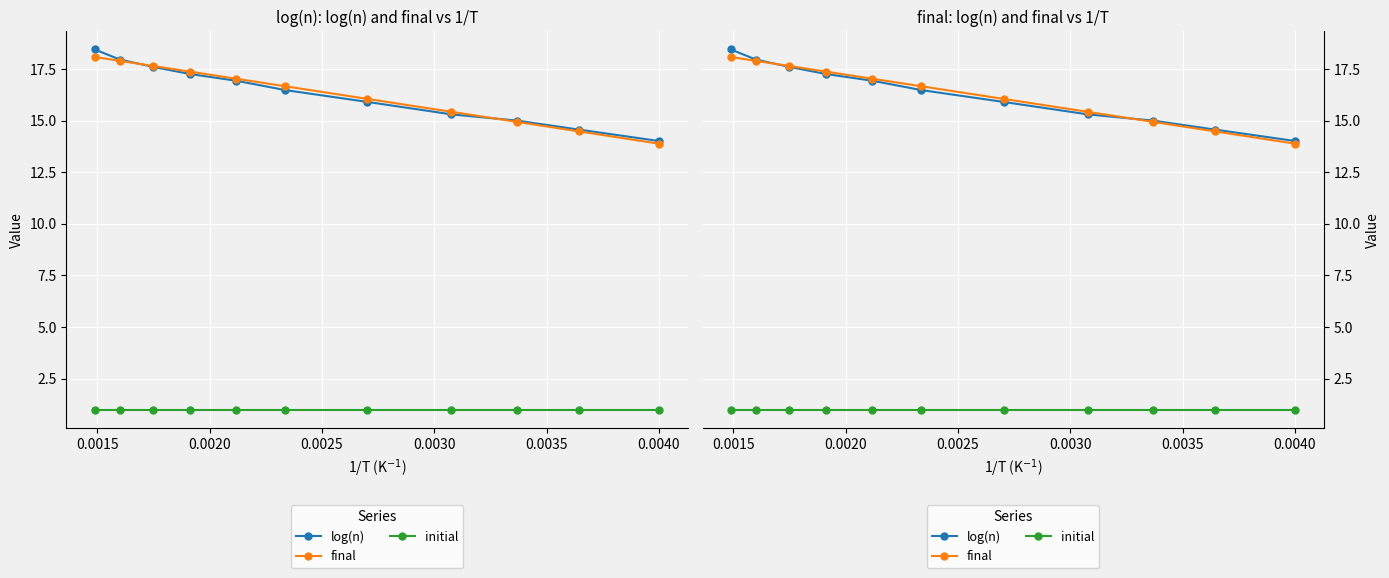

The final series shows 5.3 at 0.0045. True or false?

False